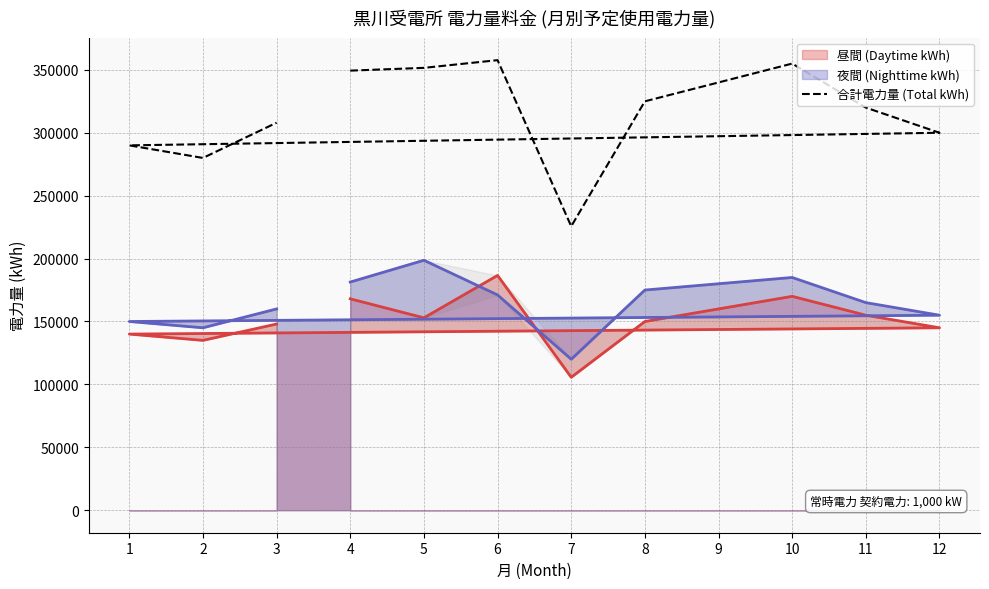

What is the difference between the second highest and minimum values?

129349